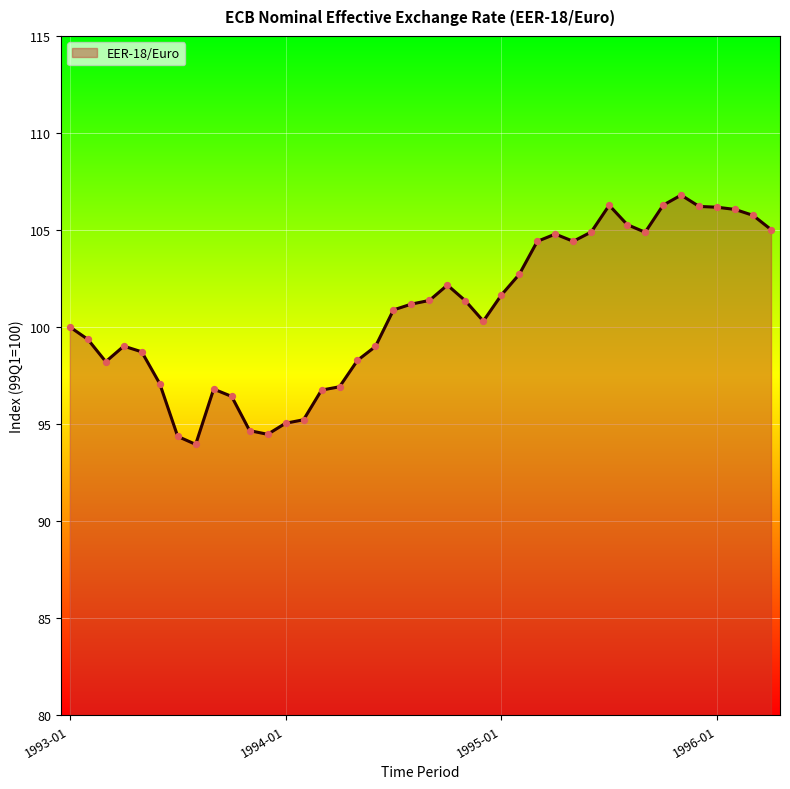

What is the minimum value shown in the chart?

94.0